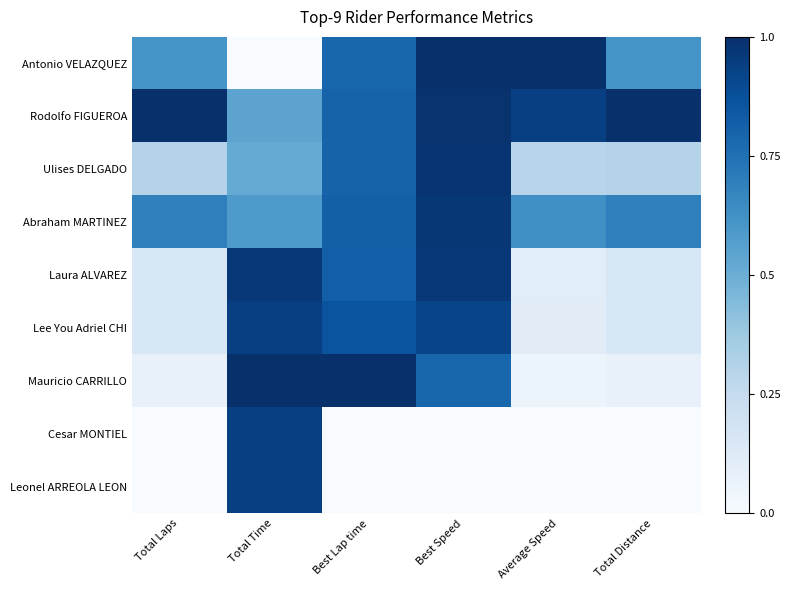

At Average Speed, list the series in order from largest to smallest.

Antonio VELAZQUEZ, Rodolfo FIGUEROA, Abraham MARTINEZ, Ulises DELGADO, Lee You Adriel CHI, Laura ALVAREZ, Mauricio CARRILLO, Cesar MONTIEL, Leonel ARREOLA LEON